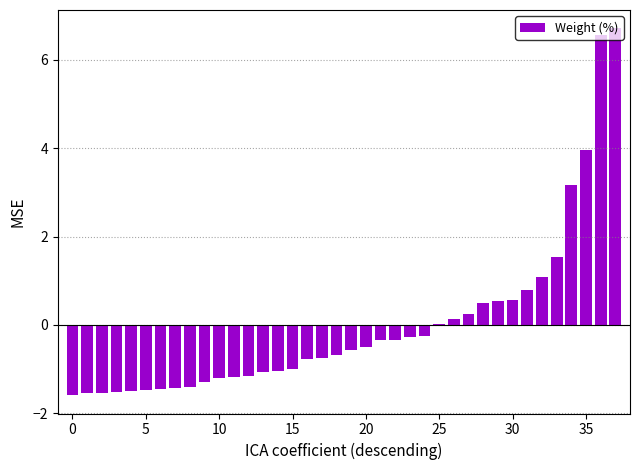

What is the sum of the values at 10 and 15?

-2.2